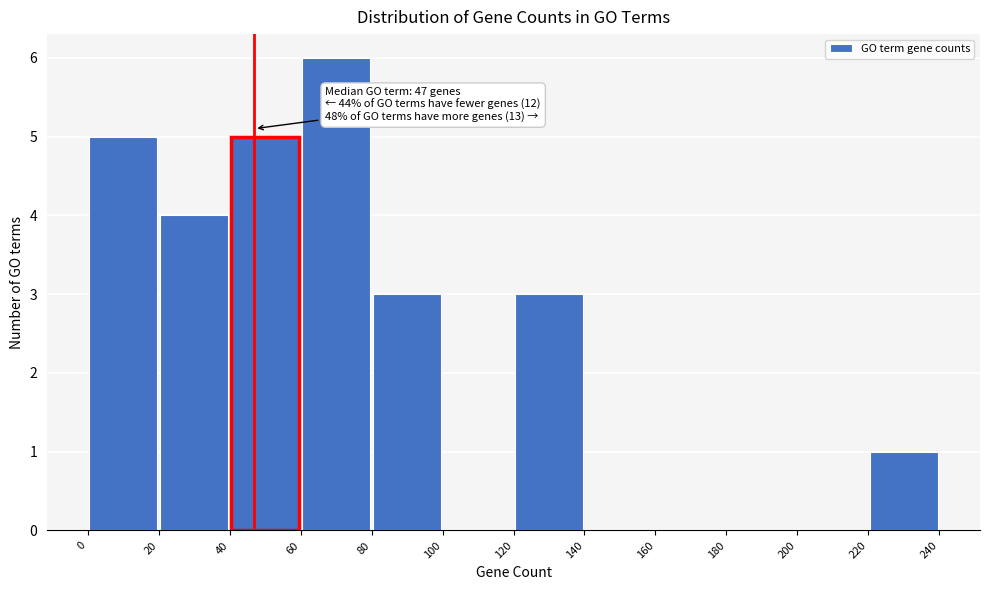

Which range on the x-axis has the tallest bar?

60 to 80